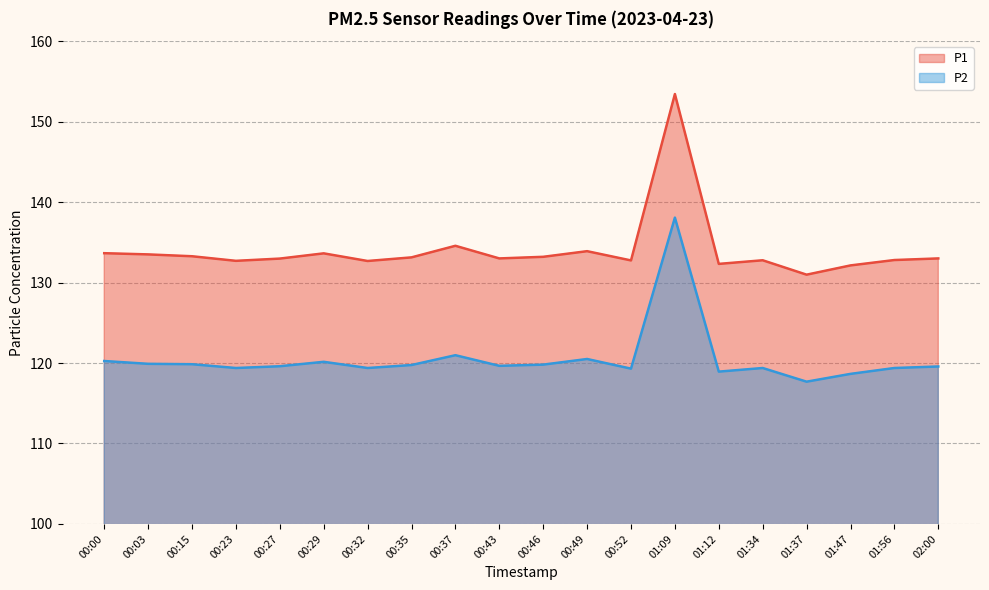

True or false: P2 and P1 cross at least once.

False